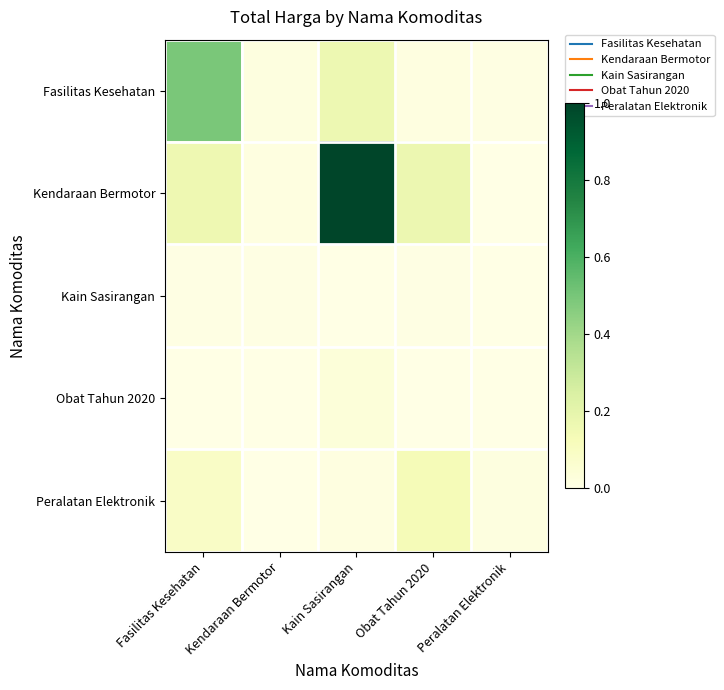

At how many categories does at least one series exceed 0?

5